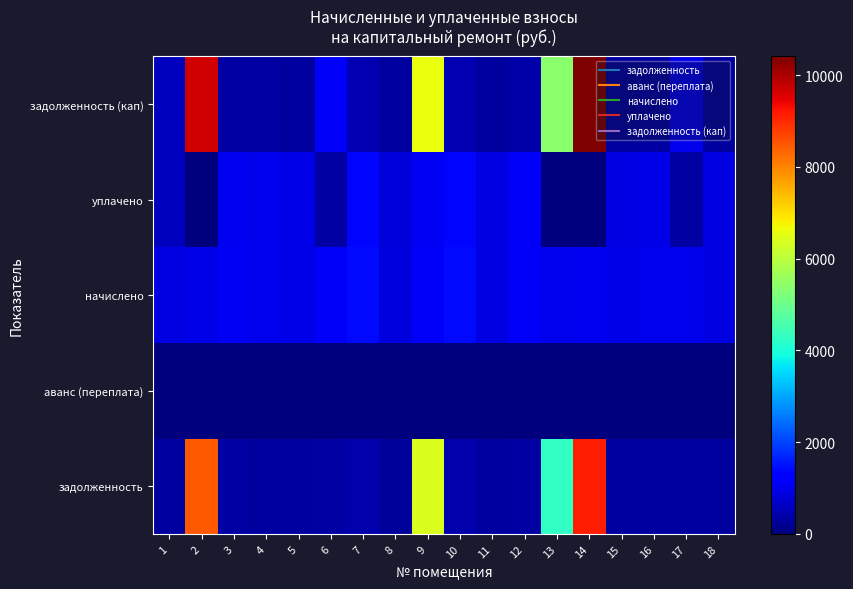

Reading left to right, what are all the values shown in this chart?

задолженность: 1=289.1	2=8463.0	3=344.1	4=316.7	5=303.6	6=365.9	7=444.4	8=274.6	9=6396.7	10=444.4	11=291.2	12=357.4	13=4283.1	14=9137.7	15=300.1	16=311.9	17=322.2	18=298.7
аванс (переплата): 1=0.0	2=0.0	3=0.0	4=0.0	5=0.0	6=0.0	7=0.0	8=0.0	9=0.0	10=0.0	11=0.0	12=0.0	13=0.0	14=0.0	15=0.0	16=0.0	17=0.0	18=0.0
начислено: 1=905.0	2=948.2	3=1069.2	4=991.4	5=950.4	6=1129.7	7=1391.0	8=859.7	9=1108.1	10=1391.0	11=911.5	12=1118.9	13=982.8	14=1023.8	15=939.6	16=976.3	17=1006.6	18=933.1
уплачено: 1=590.8	2=0.0	3=1054.3	4=977.7	5=937.2	6=360.9	7=1371.7	8=847.7	9=1061.9	10=1371.7	11=898.9	12=1103.3	13=0.0	14=0.0	15=926.5	16=962.8	17=335.5	18=920.2
задолженность (кап): 1=603.4	2=9638.8	3=356.4	4=330.5	5=316.8	6=1130.2	7=463.7	8=286.6	9=6591.7	10=463.7	11=303.8	12=373.0	13=5380.4	14=10407.3	15=313.2	16=325.4	17=996.6	18=311.0